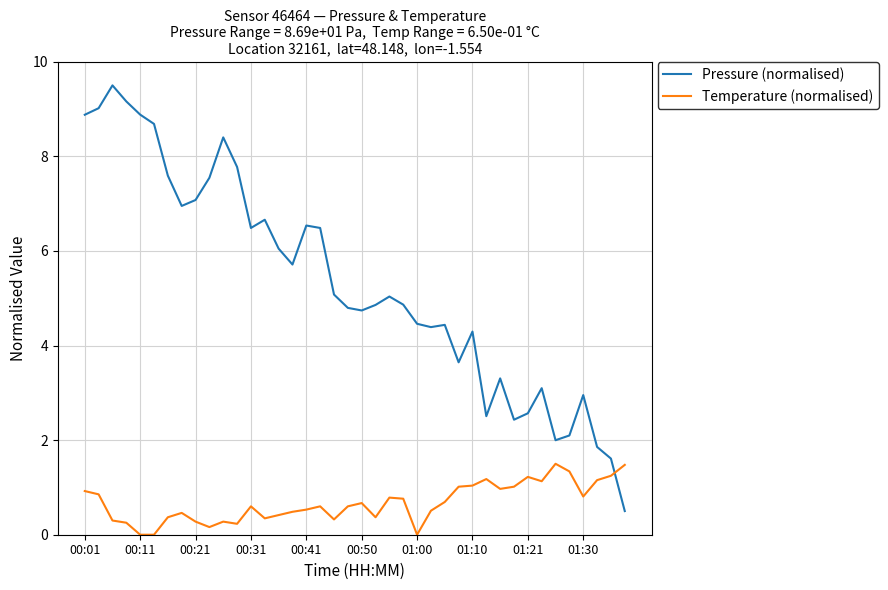

What is the difference between the maximum and minimum values in the Pressure (normalised) series?

9.0